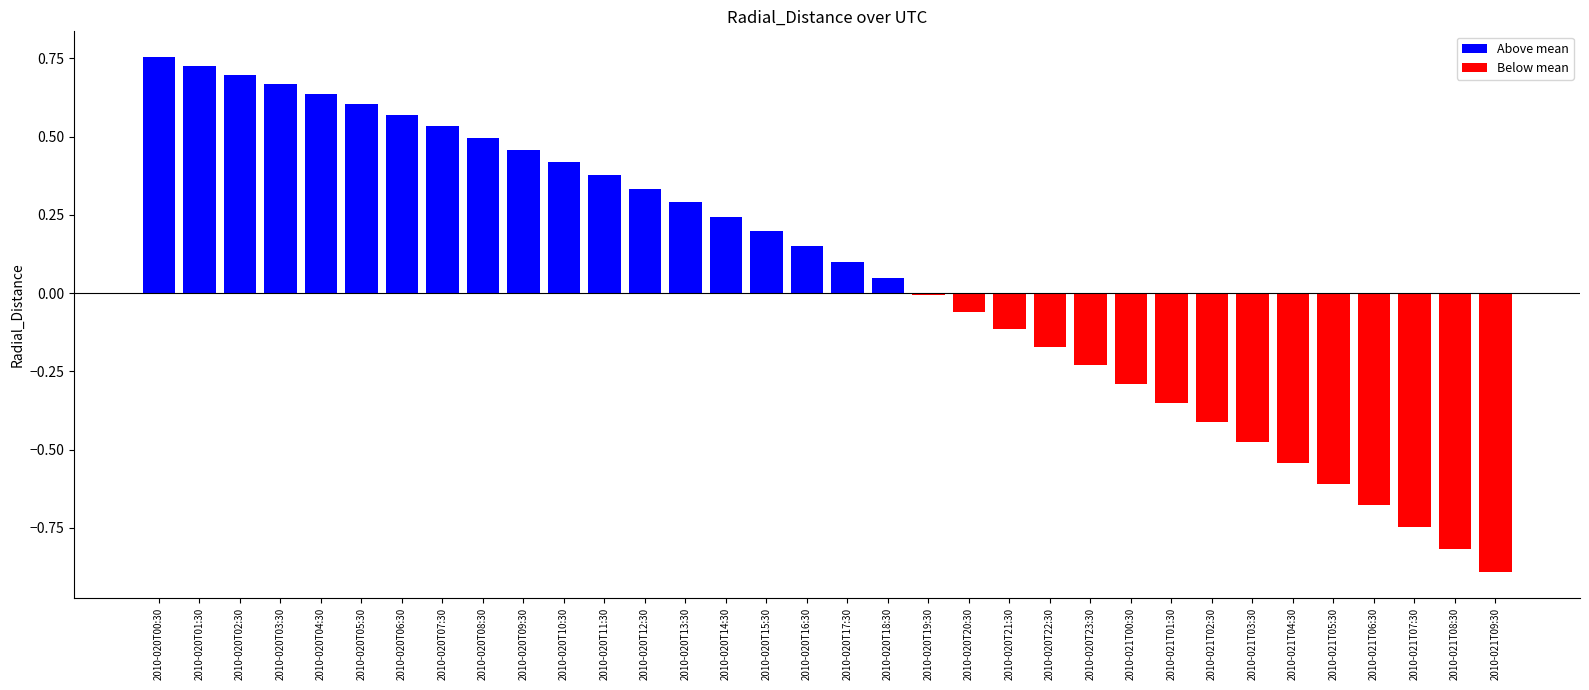

Are the bars horizontal?

No